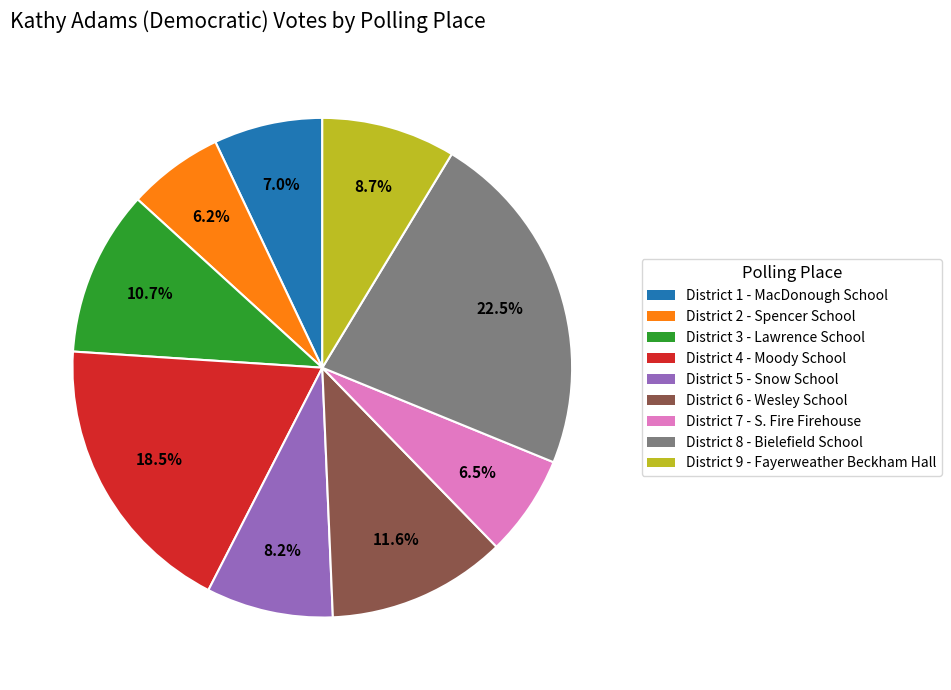

Does any single category account for the majority?

No